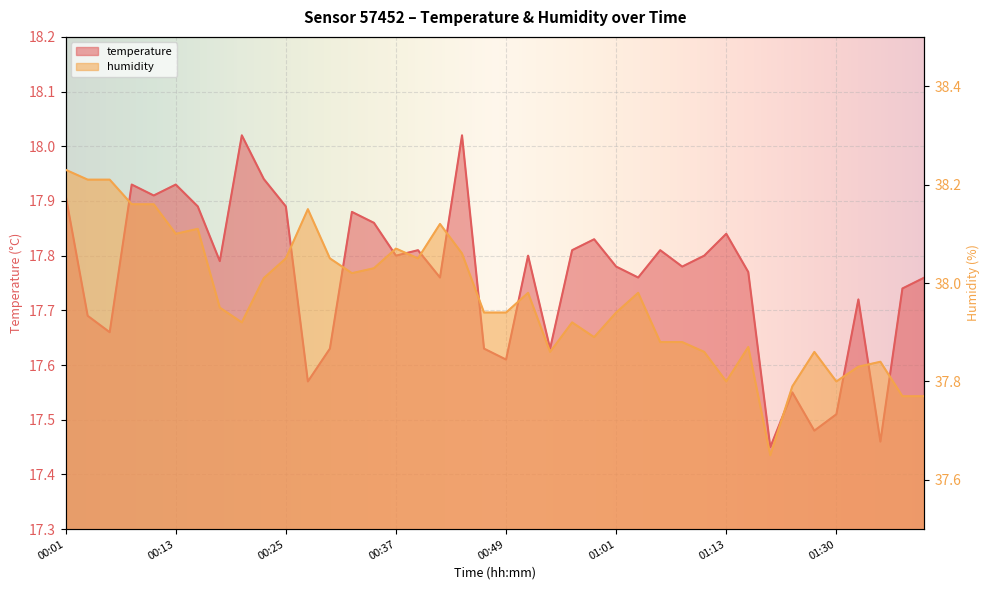

At which category does temperature reach its first local peak?

00:08